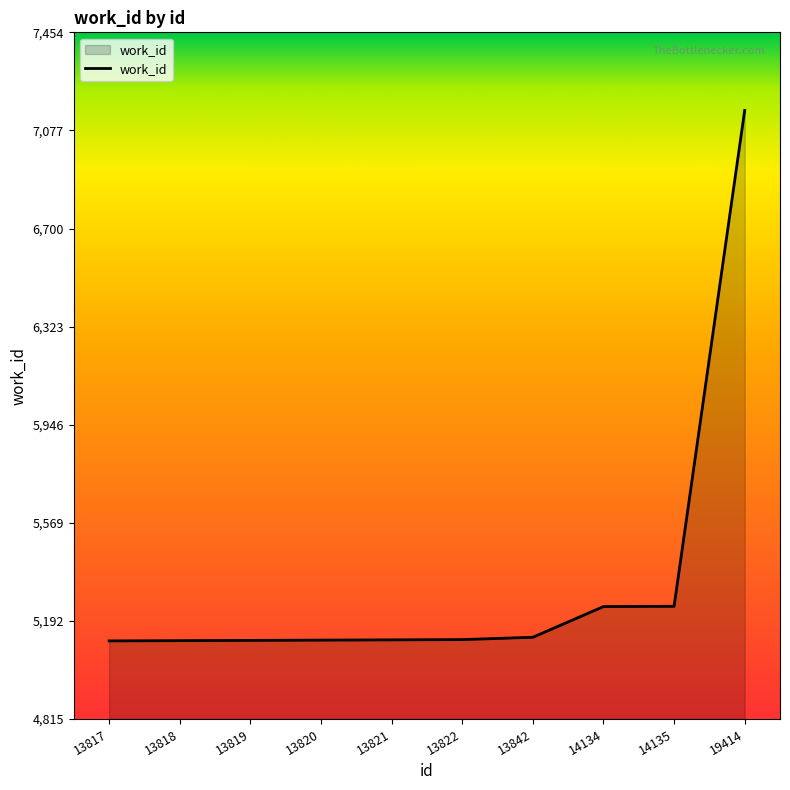

What is the difference between the values at 14134 and 13842?

118